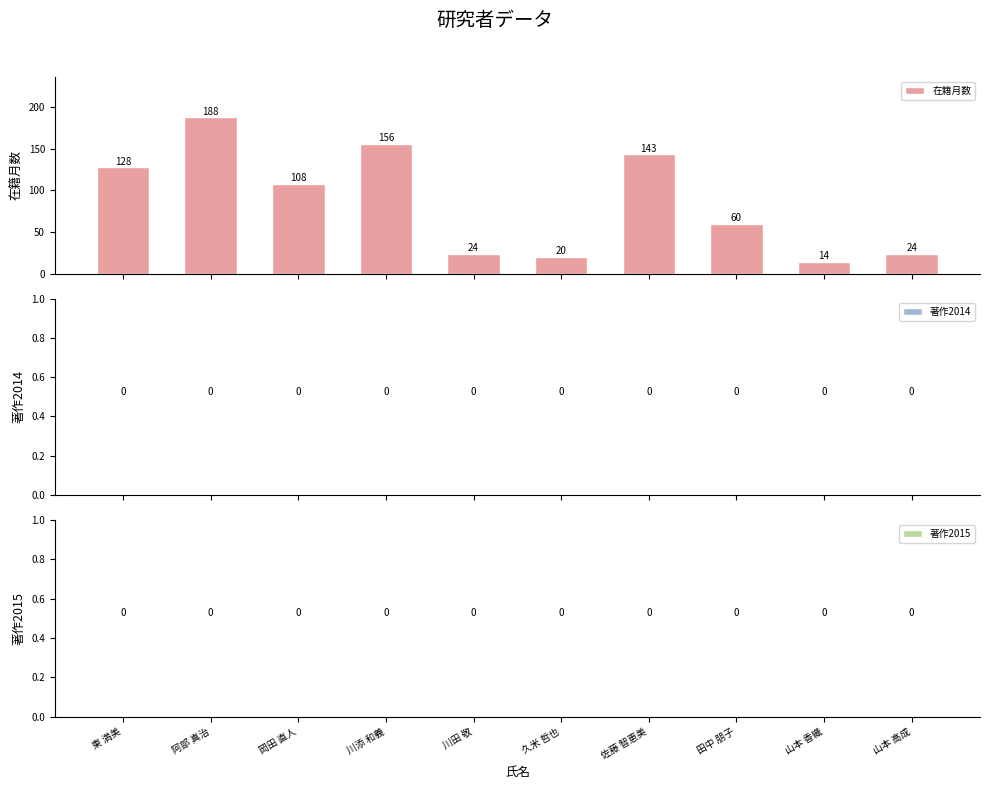

What is the sum of all values?

865